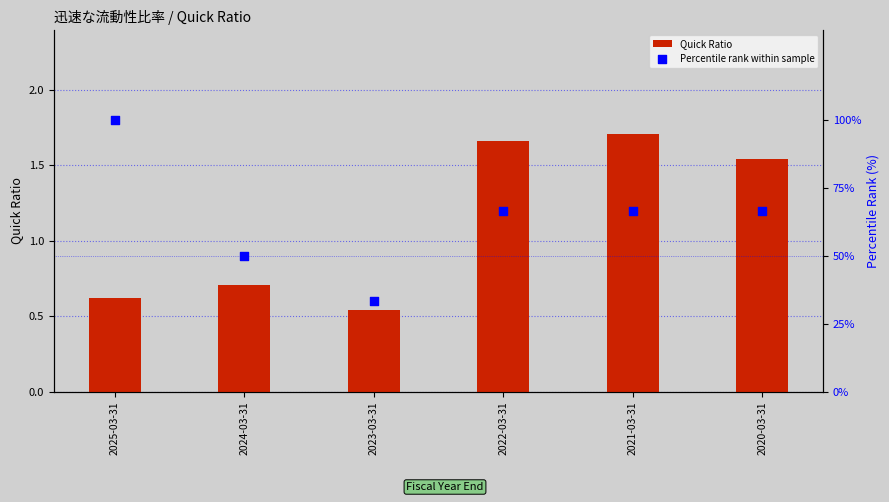

Which series reaches the maximum Y coordinate?

Percentile rank within sample